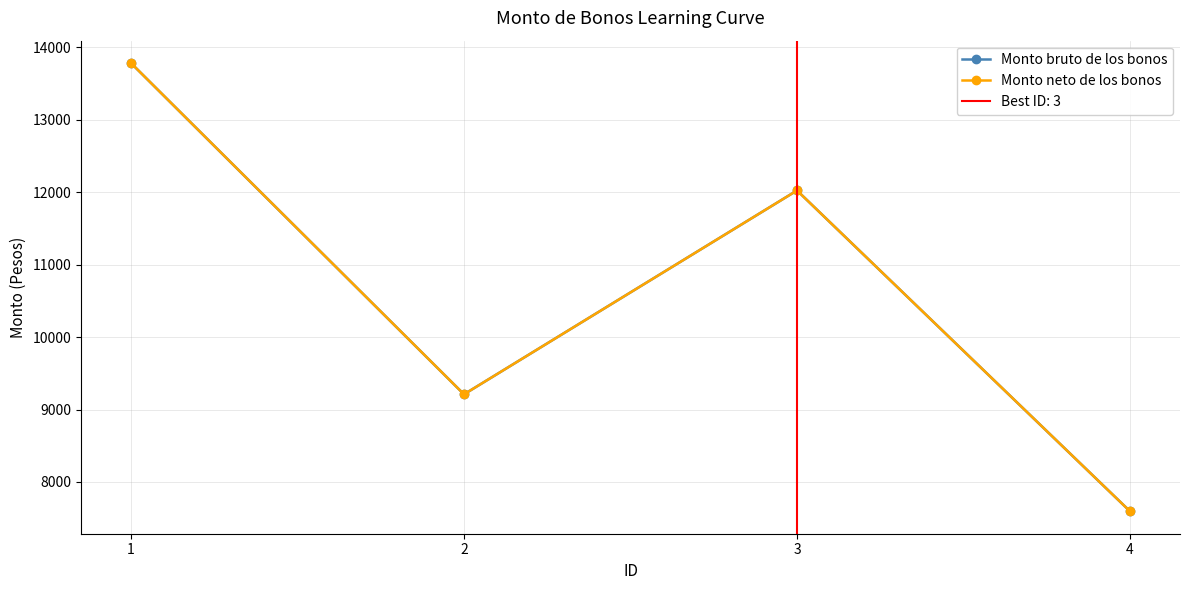

At which category does Monto bruto de los bonos reach its first local peak?

3